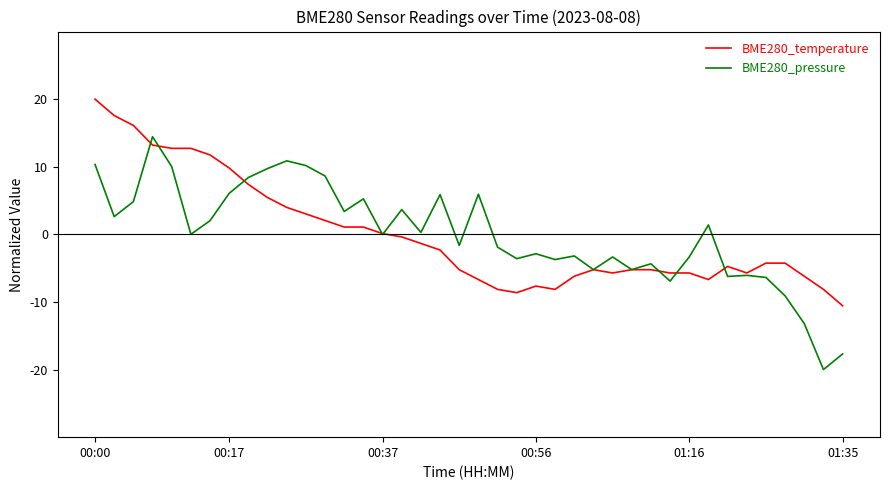

List the series in order of their peak value, lowest first.

BME280_pressure, BME280_temperature